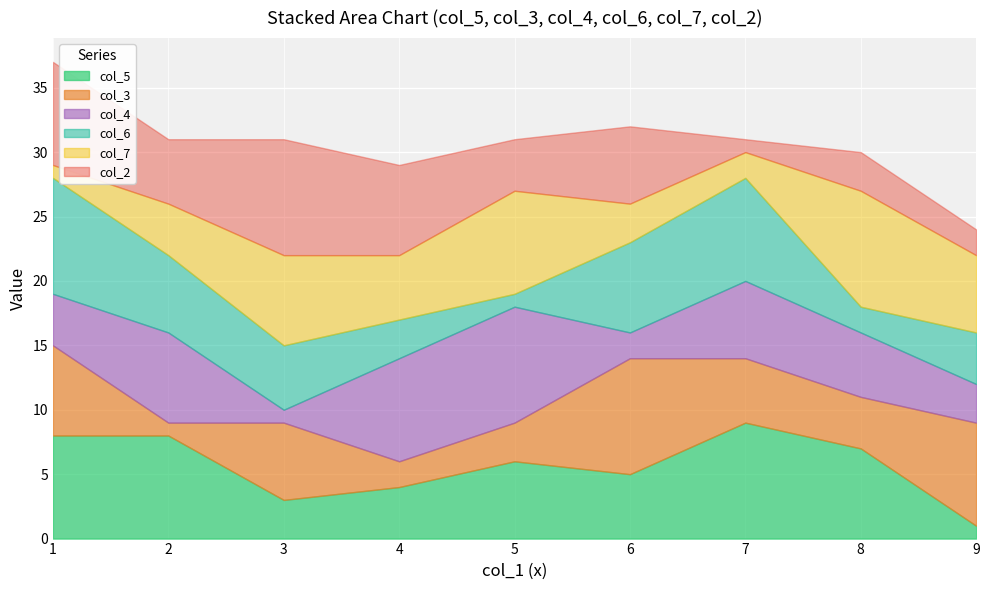

At which category is the sum across all series the highest?

1